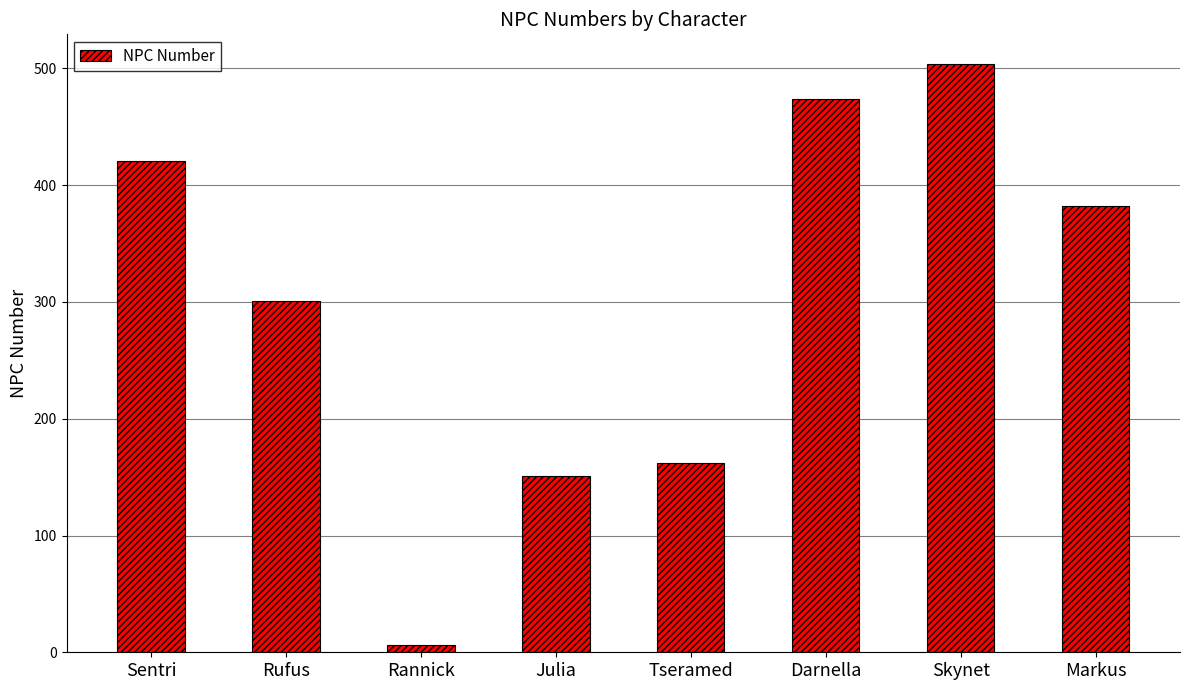

True or false: the data shows 6 at Rannick.

True